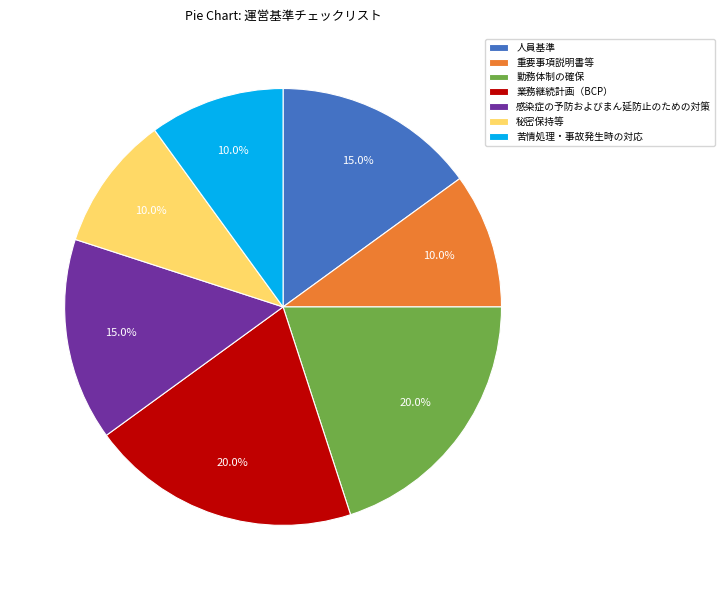

Count the number of slices in the pie.

7